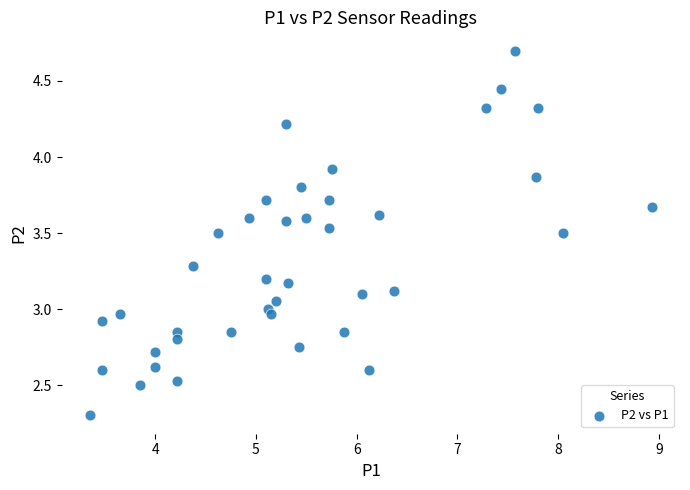

What is the range of Y values (max minus min)?

2.4